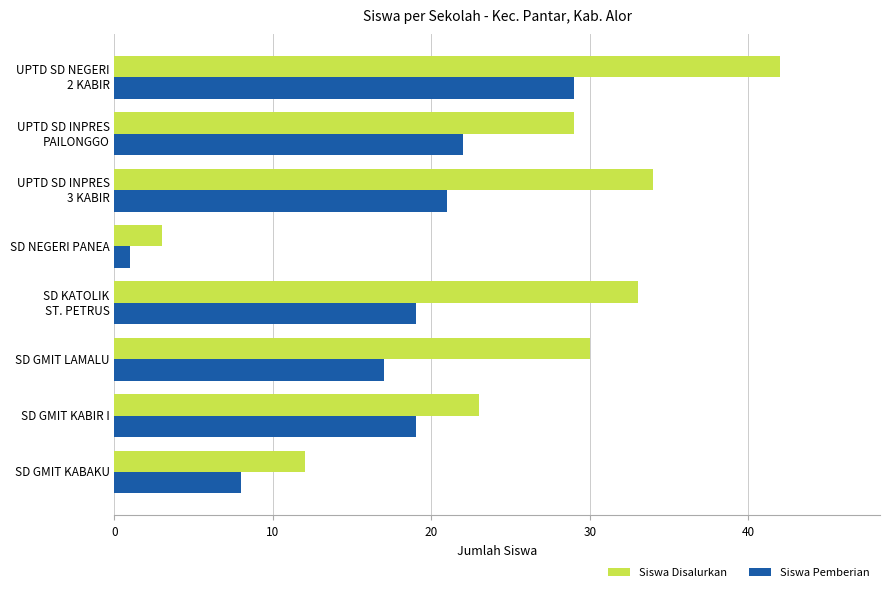

At which category is the sum across all series the highest?

UPTD SD NEGERI
2 KABIR